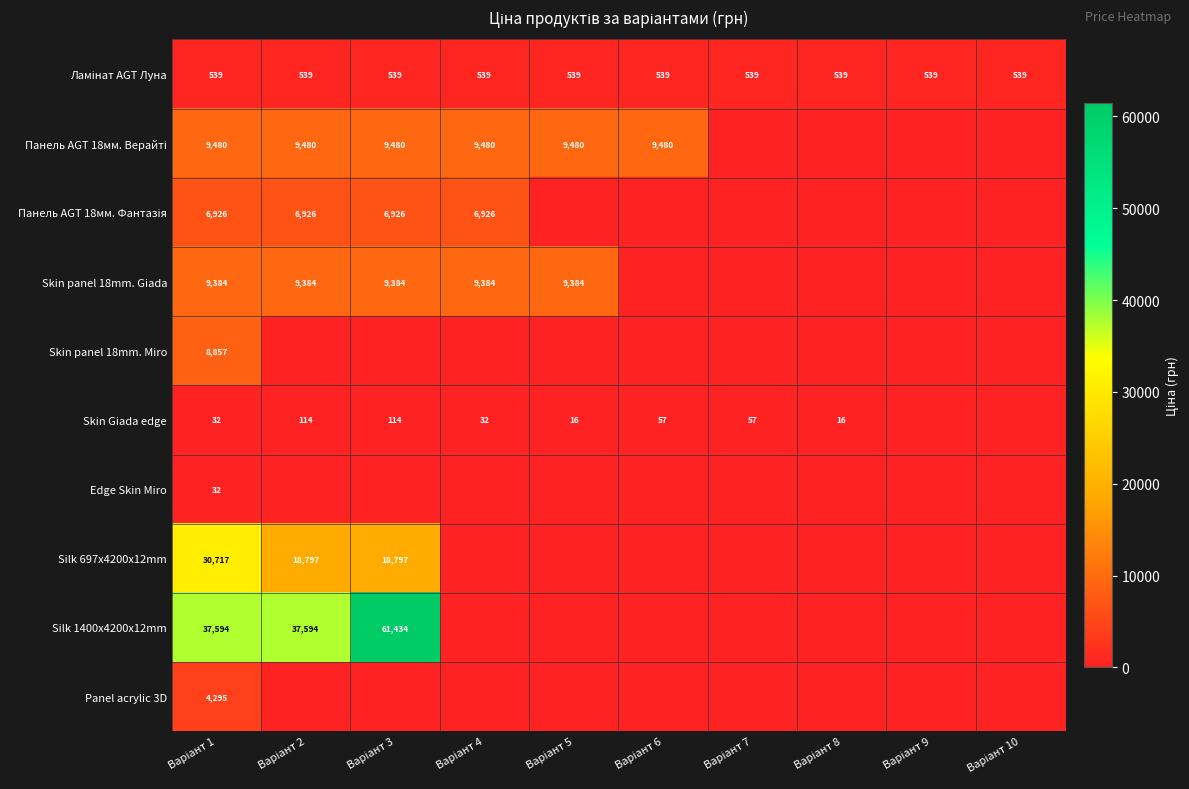

At which label does Skin panel 18mm. Miro reach its peak?

Варіант 1